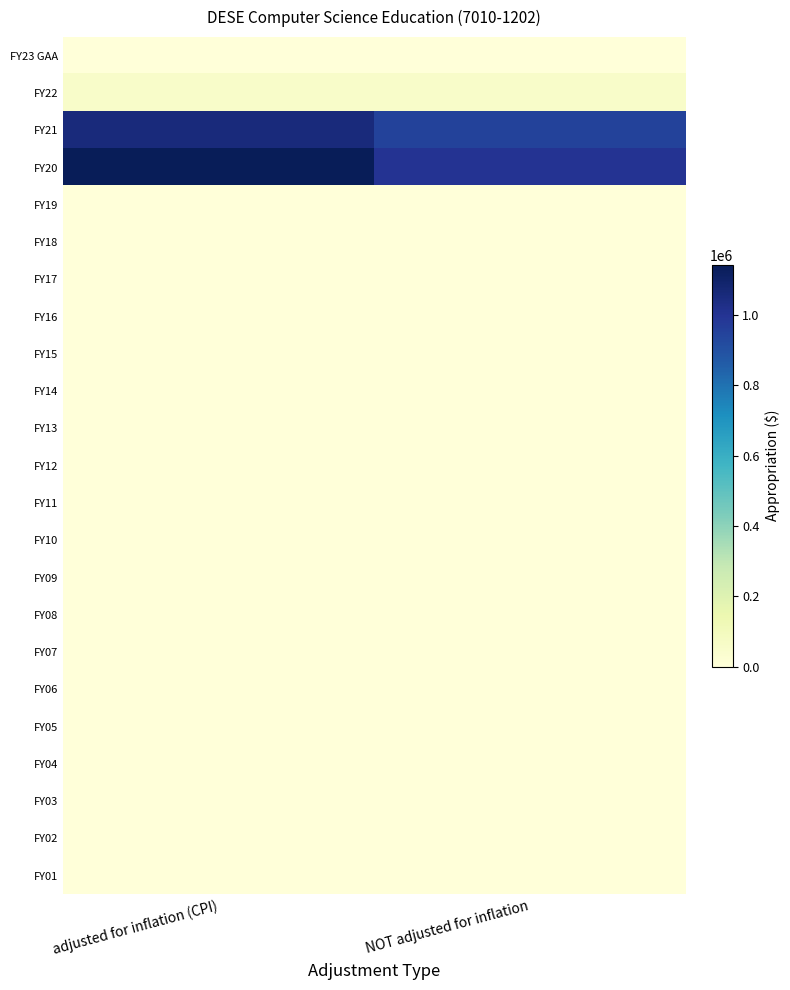

At adjusted for inflation (CPI), list the series in order from largest to smallest.

FY20, FY21, FY22, FY23 GAA, FY19, FY18, FY17, FY16, FY15, FY14, FY13, FY12, FY11, FY10, FY09, FY08, FY07, FY06, FY05, FY04, FY03, FY02, FY01